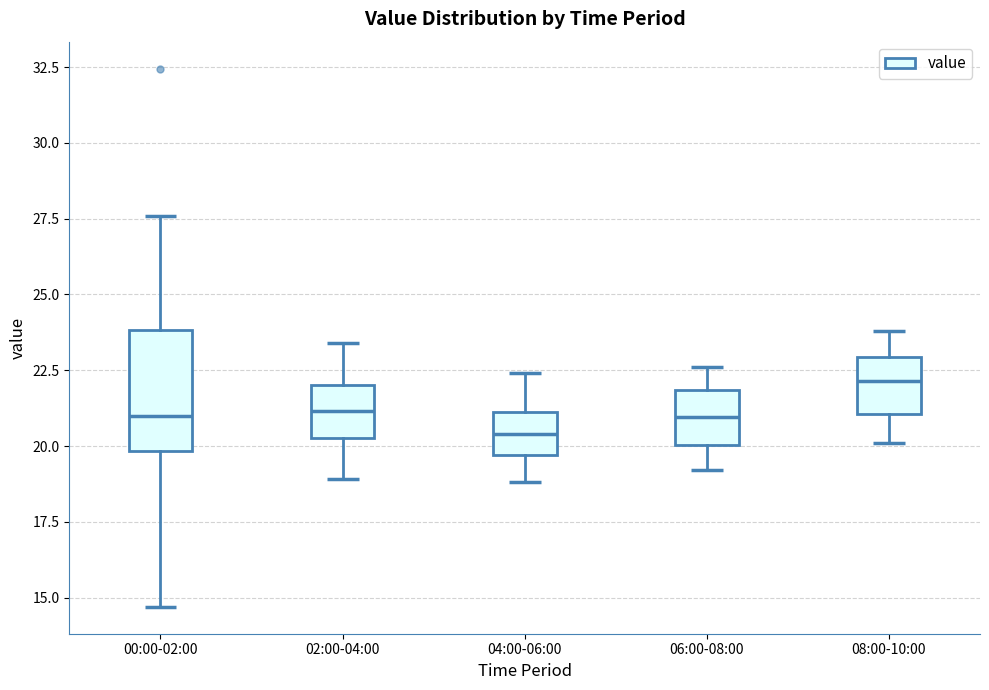

Reading left to right, transcribe this box plot: for each box, give where its median line is, the range the box spans, and where its two whiskers end, as read against the y-axis. The values are not printed on the chart, so give them approximately, as read against the axis.

00:00-02:00: median 21.0, box 20.0 to 24.0, whiskers 14.5 to 27.5
02:00-04:00: median 21.0, box 20.5 to 22.0, whiskers 19.0 to 23.5
04:00-06:00: median 20.5, box 19.5 to 21.0, whiskers 19.0 to 22.5
06:00-08:00: median 21.0, box 20.0 to 22.0, whiskers 19.0 to 22.5
08:00-10:00: median 22.0, box 21.0 to 23.0, whiskers 20.0 to 24.0